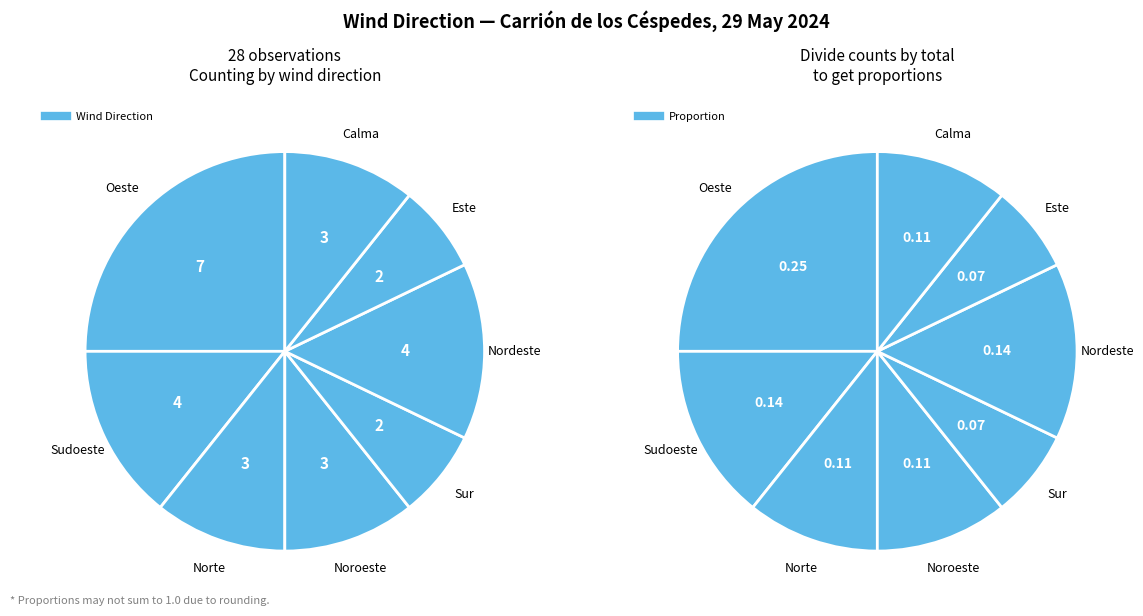

Is it true that Sur is 22% of the pie?

False